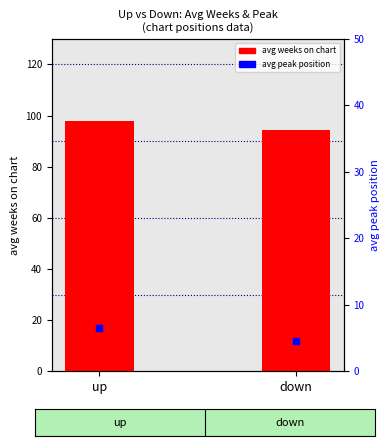

Which series contains the lowest Y value?

avg peak position